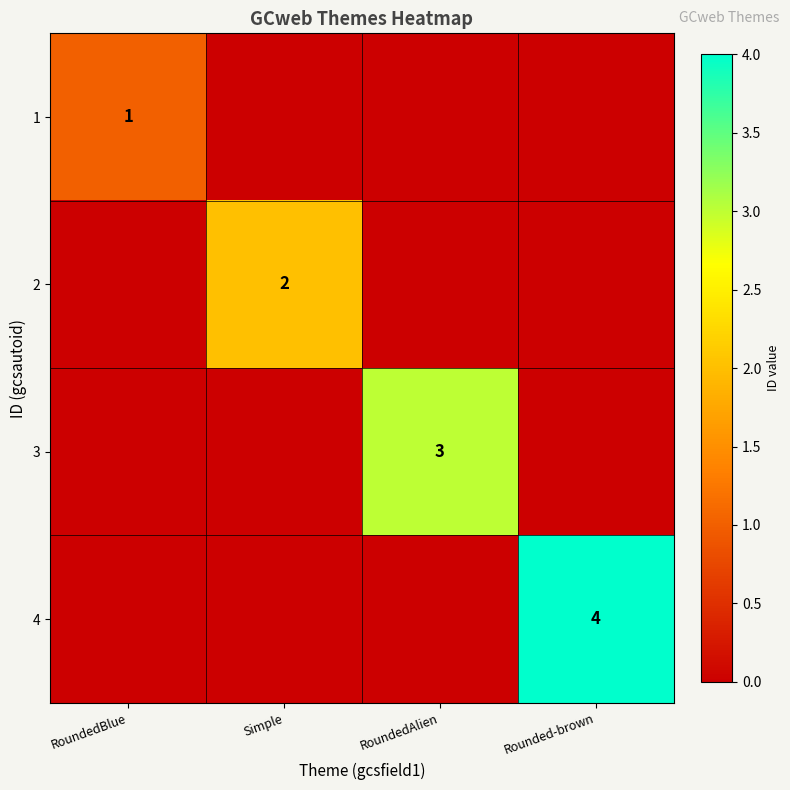

Is it true that 4 equals 4 at Rounded-brown?

True